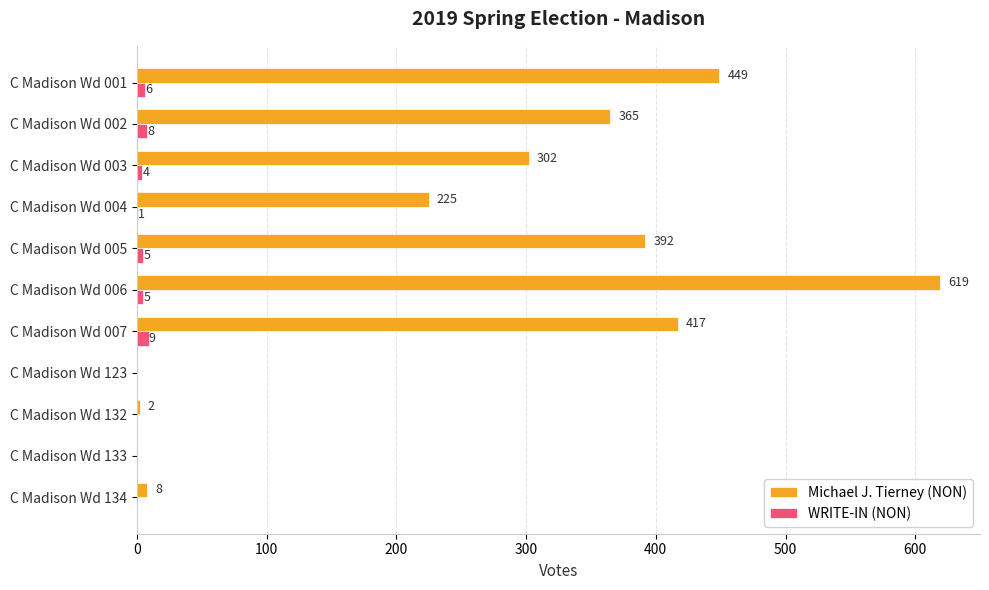

What is the greatest value displayed?

619